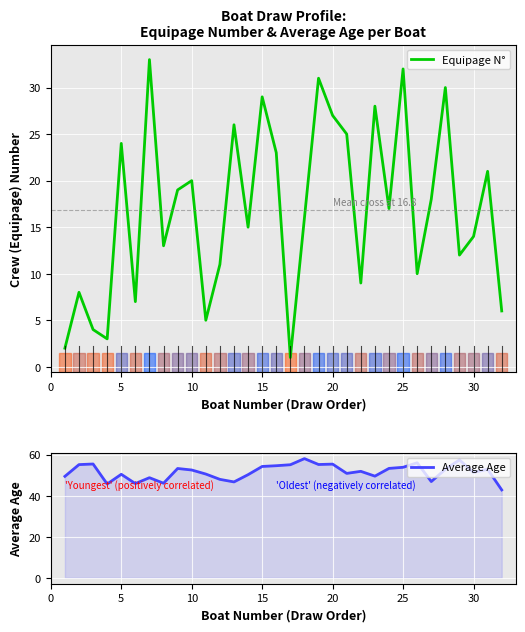

What is the highest value of the Equipage N° series?

33